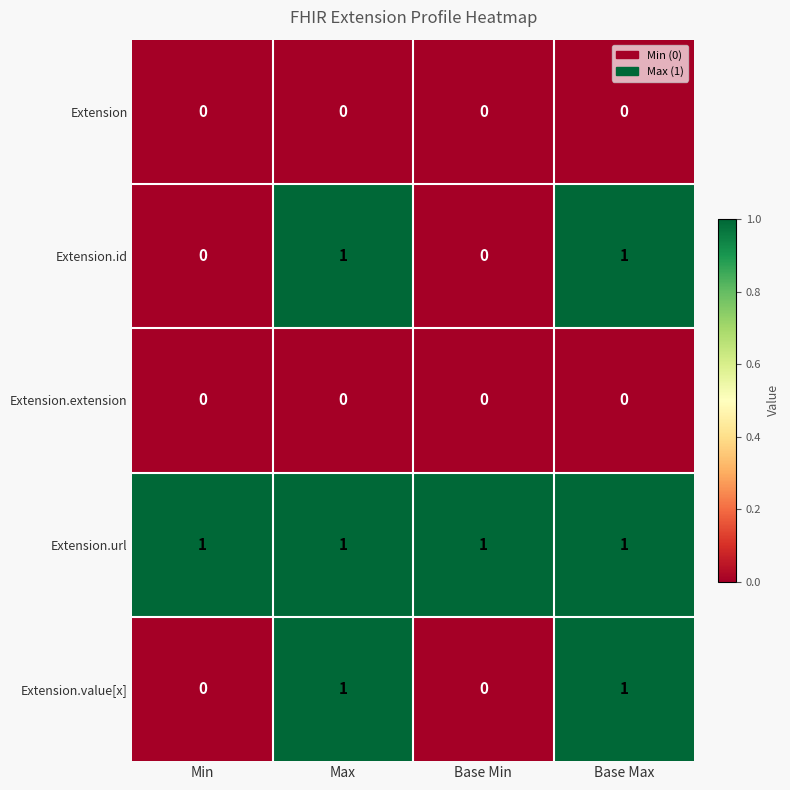

Which series has the largest total across all categories?

Extension.url